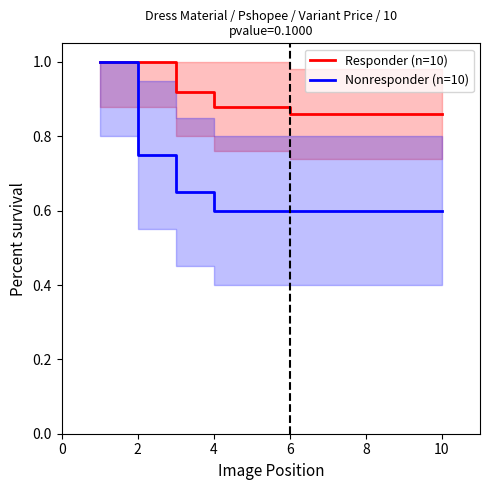

What is the minimum value for Nonresponder (n=10)?

0.6